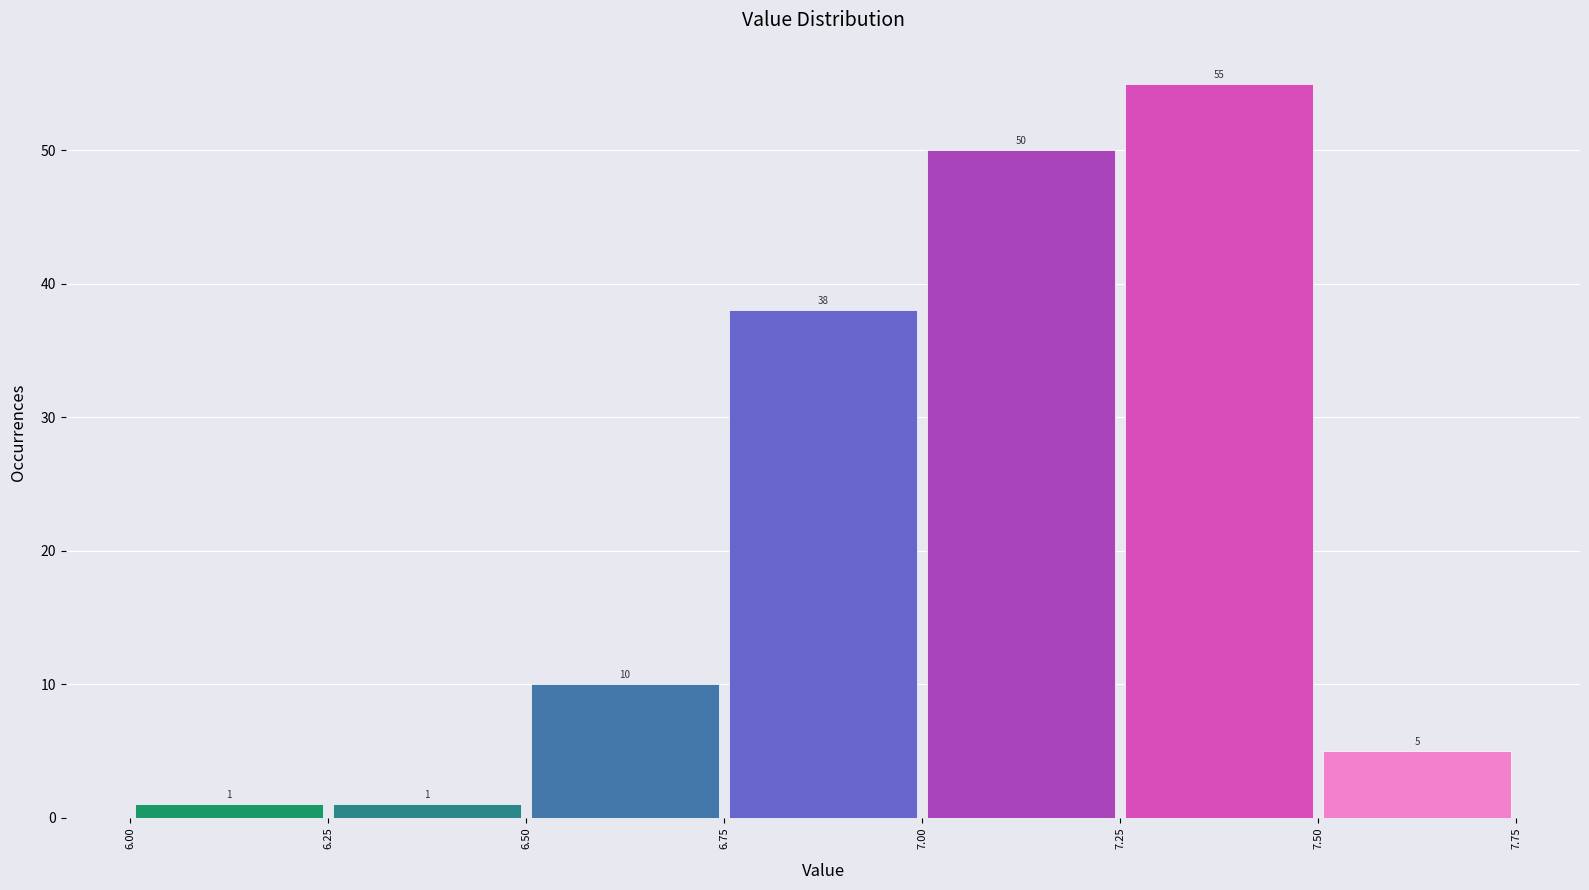

Reading left to right, transcribe this chart: for each bar, give the range it covers on the x-axis and its height.

6.00 to 6.25: 1
6.25 to 6.50: 1
6.50 to 6.75: 10
6.75 to 7.00: 38
7.00 to 7.25: 50
7.25 to 7.50: 55
7.50 to 7.75: 5